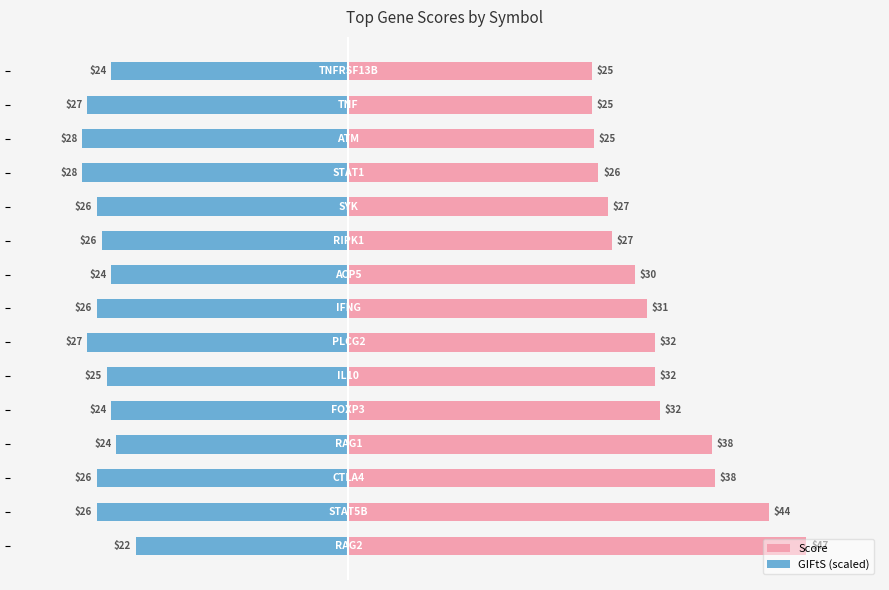

At how many categories does at least one series exceed -20?

15